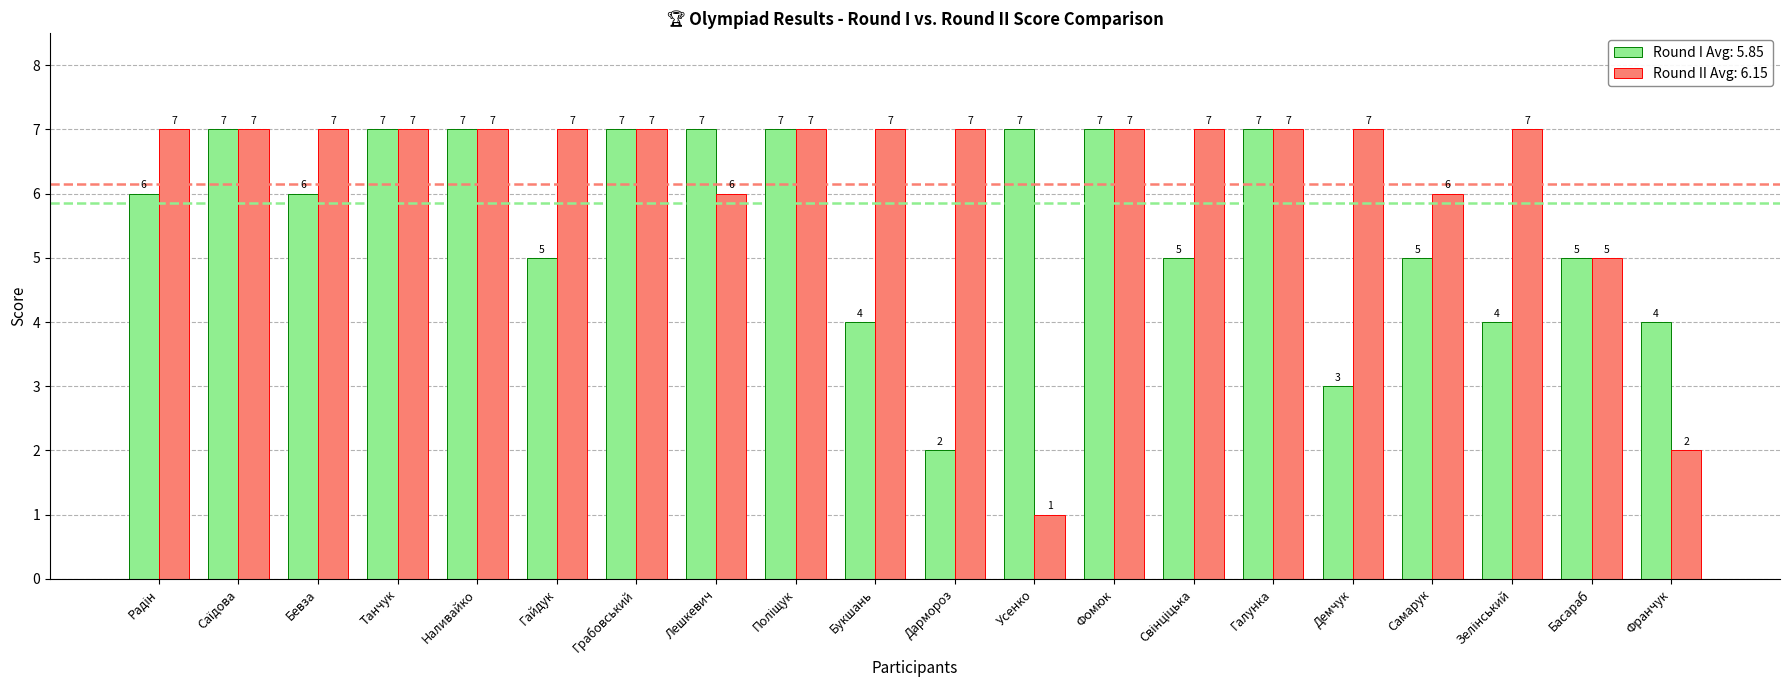

What is the total value across all series at Демчук?

10